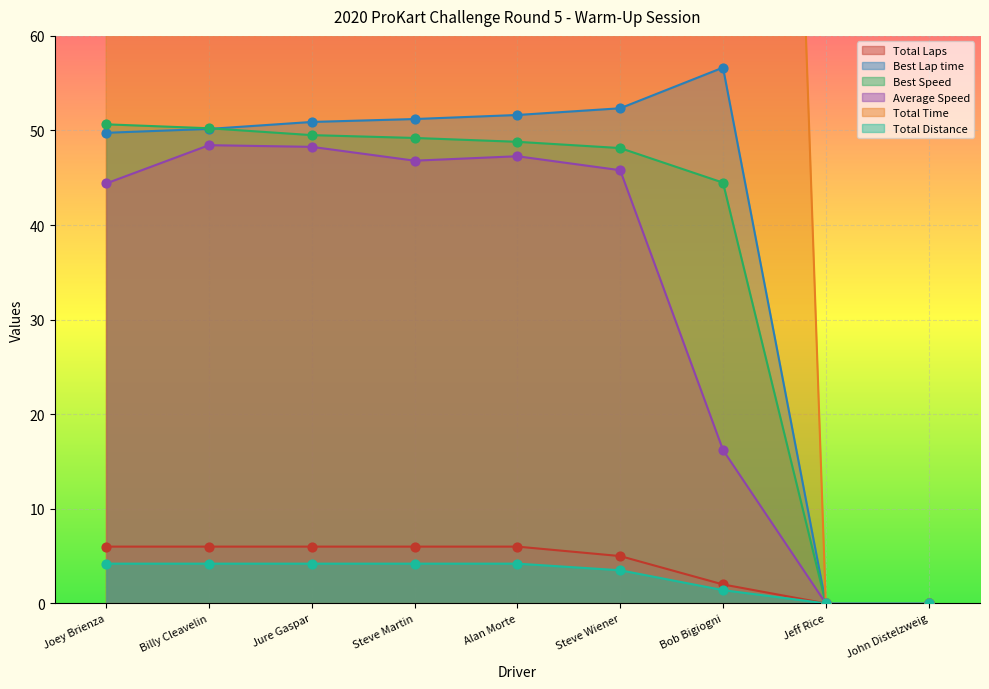

Which series has the largest total across all categories?

Total Time